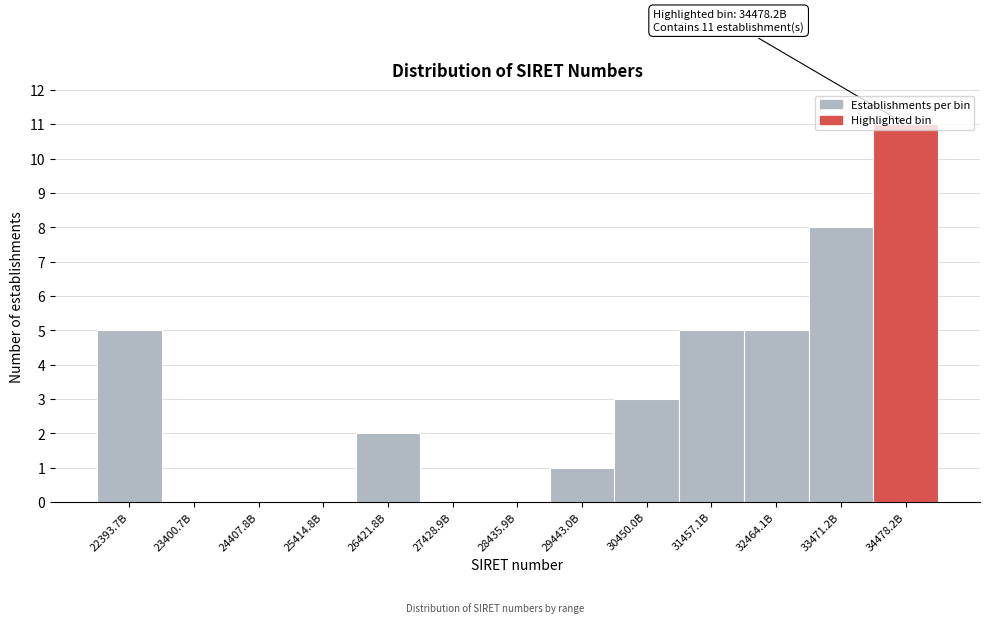

Which has a higher value, 22393.7B or 30450.0B?

22393.7B